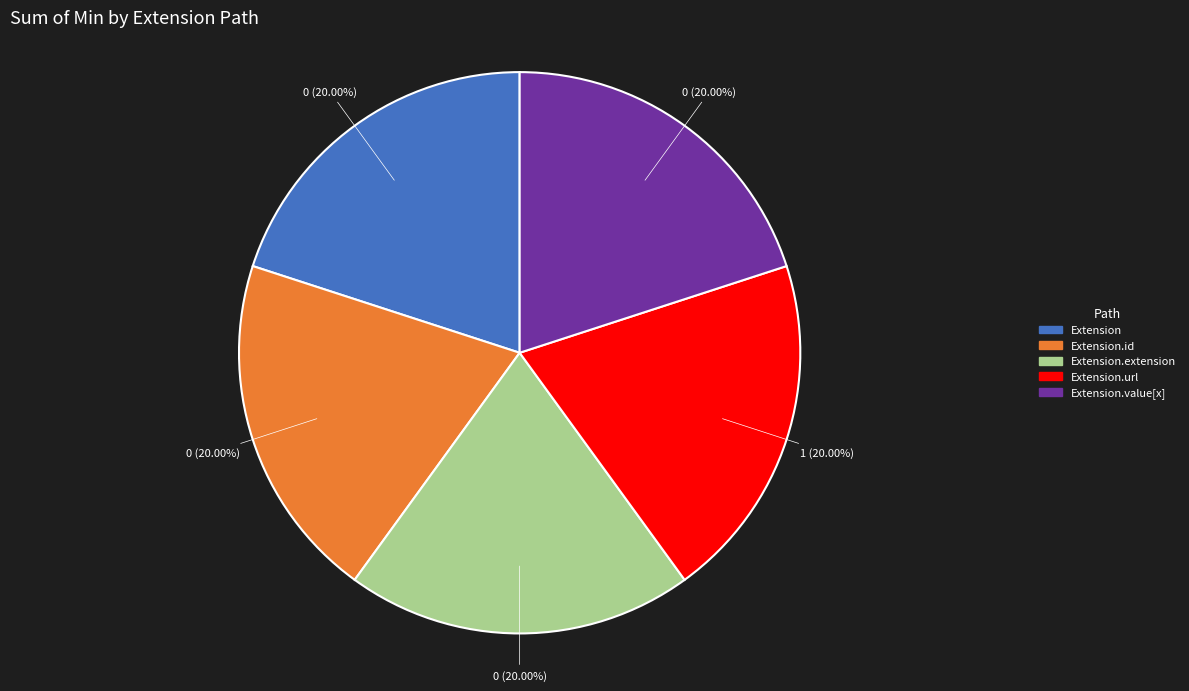

Is there any slice that represents more than half of the pie?

No